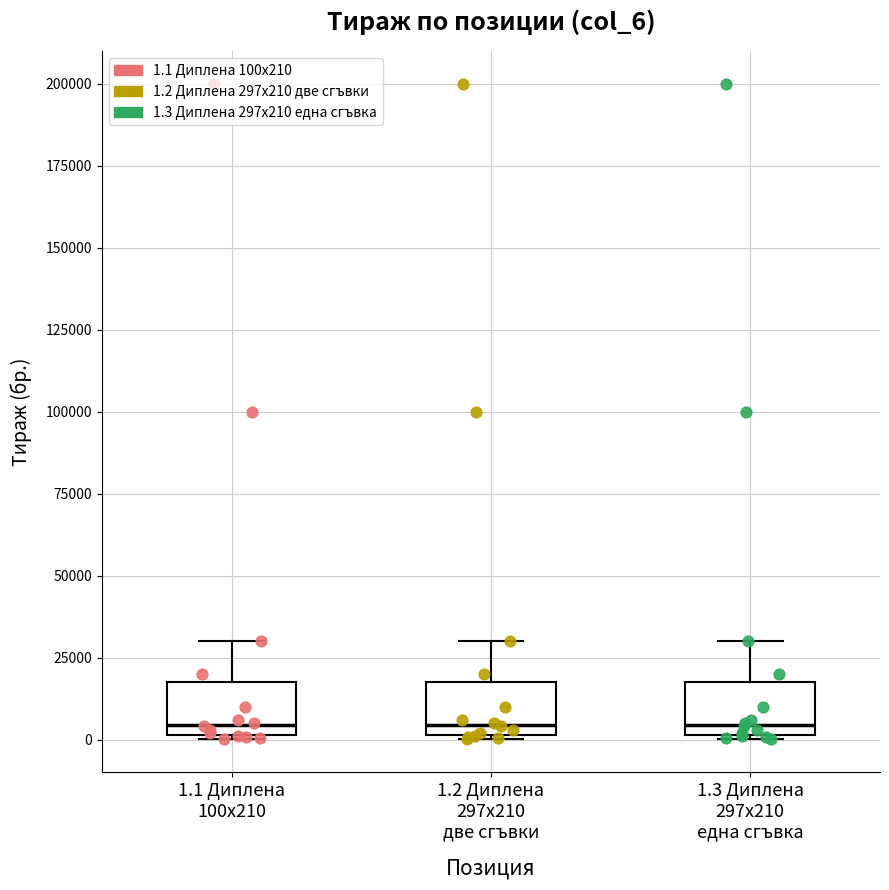

Reading left to right, transcribe this box plot: for each box, give where its median line is, the range the box spans, and where its two whiskers end, as read against the y-axis. The values are not printed on the chart, so give them approximately, as read against the axis.

1.1 Диплена 100x210: median 5000, box 0 to 20000, whiskers 0 to 30000
1.2 Диплена 297x210 две сгъвки: median 5000, box 0 to 20000, whiskers 0 to 30000
1.3 Диплена 297x210 една сгъвка: median 5000, box 0 to 20000, whiskers 0 to 30000